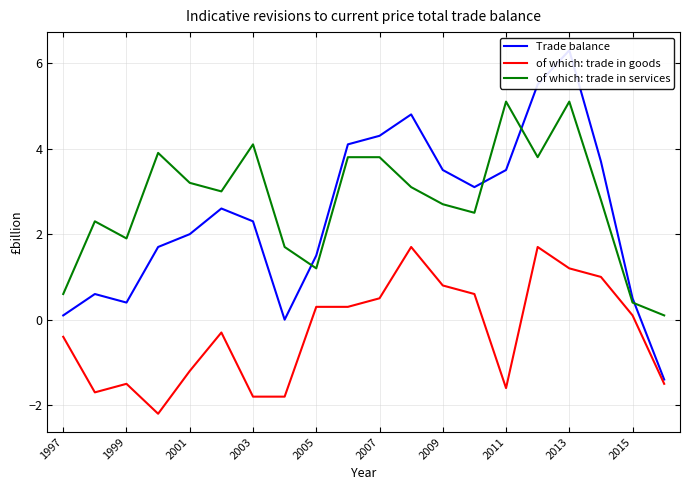

What is the average value of the of which: trade in goods series?

-0.3